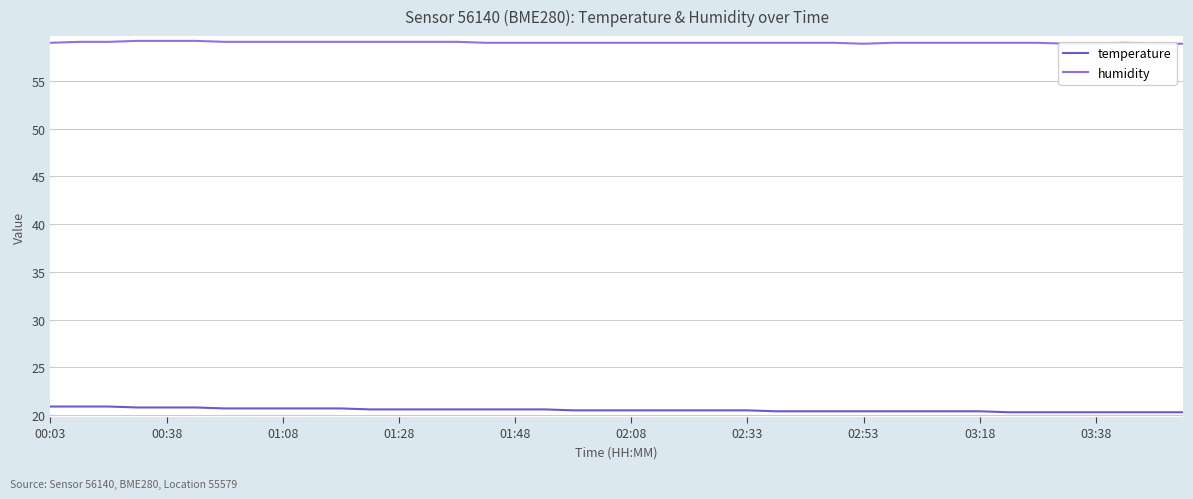

What is the highest value of the temperature series?

20.9